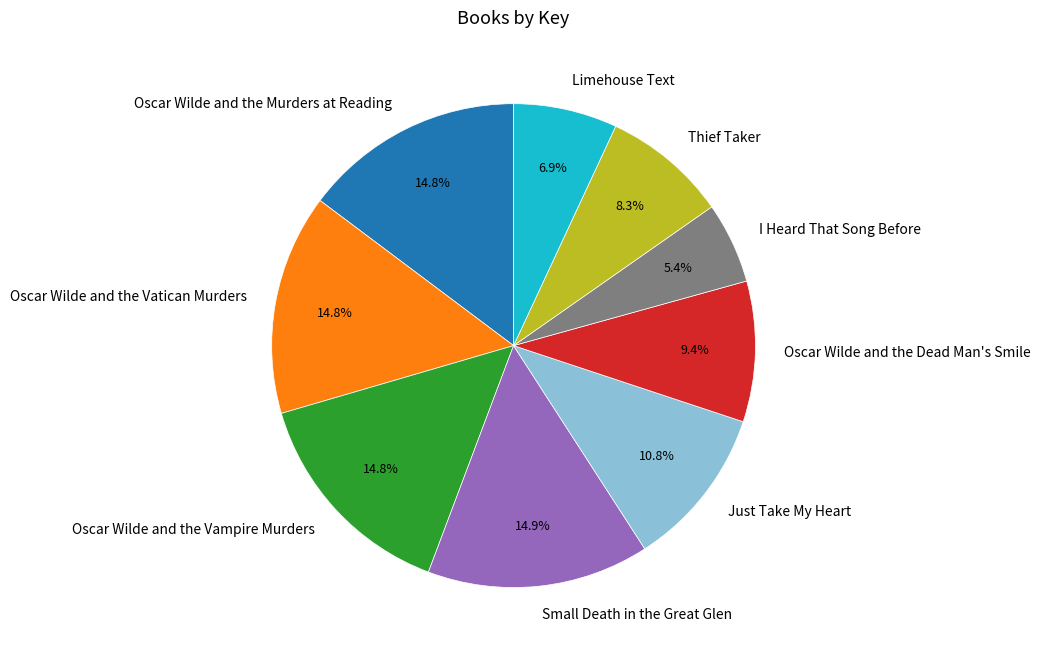

Do Oscar Wilde and the Murders at Reading and Limehouse Text together represent more than half of the pie?

No